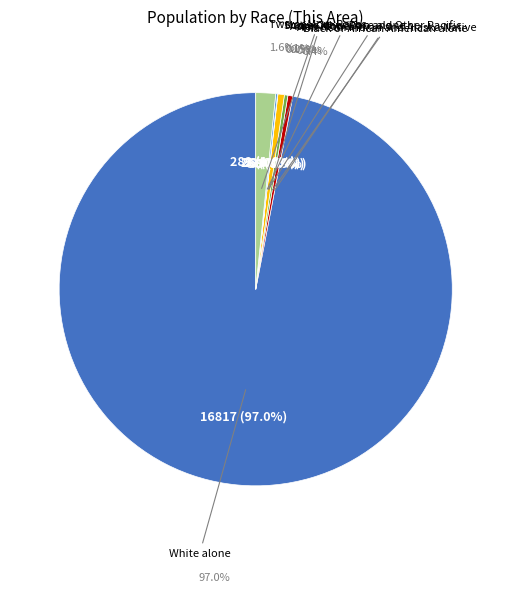

To the nearest percent, what is the difference between the Asian alone and Two or More Races slice percentages?

1%